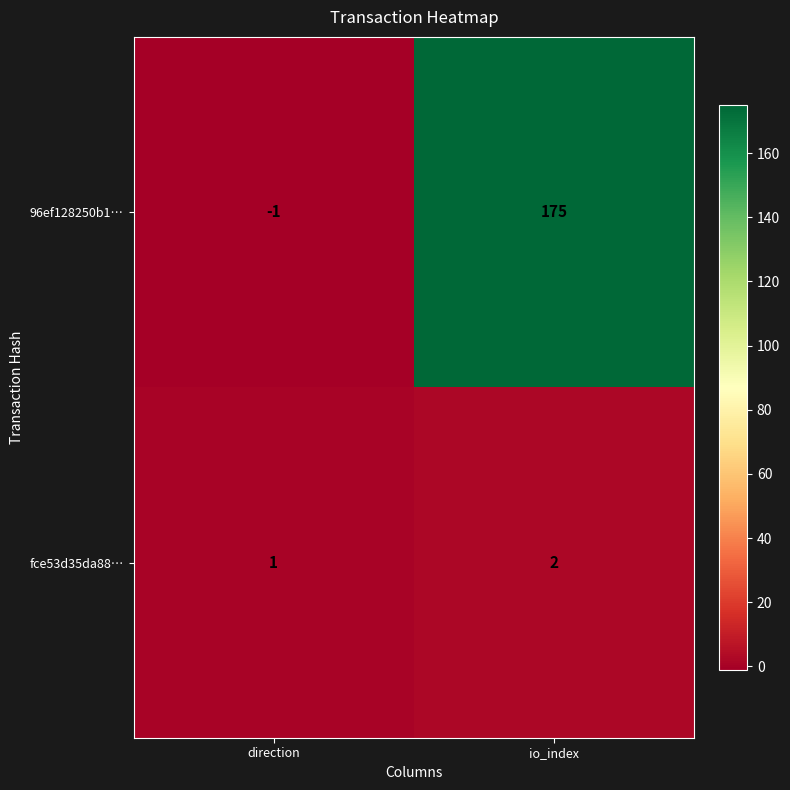

At which label is fce53d35da88… closest to 1?

direction